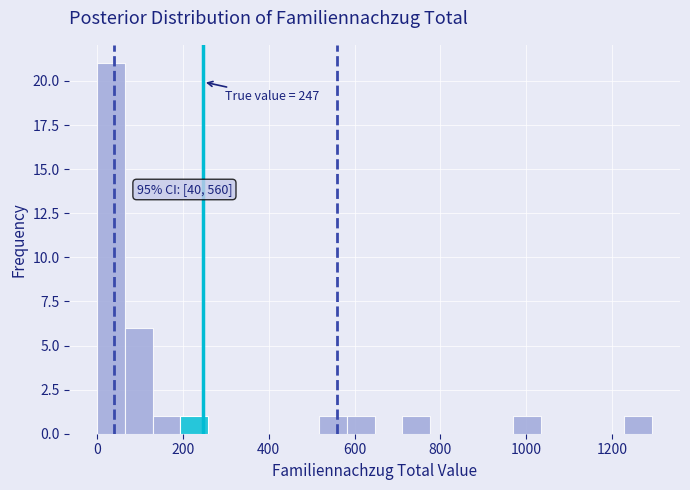

Read against the x-axis, roughly where is the centre of the tallest bar?

40